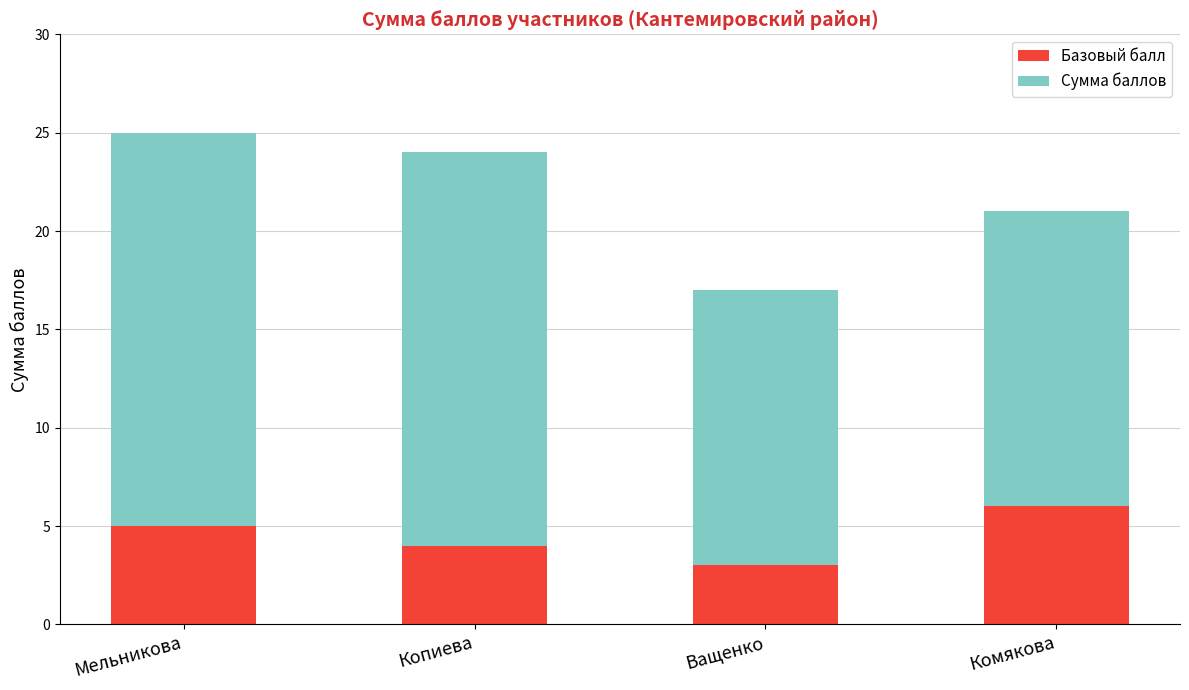

Rank the categories by Базовый балл value from highest to lowest.

Комякова, Мельникова, Копиева, Ващенко